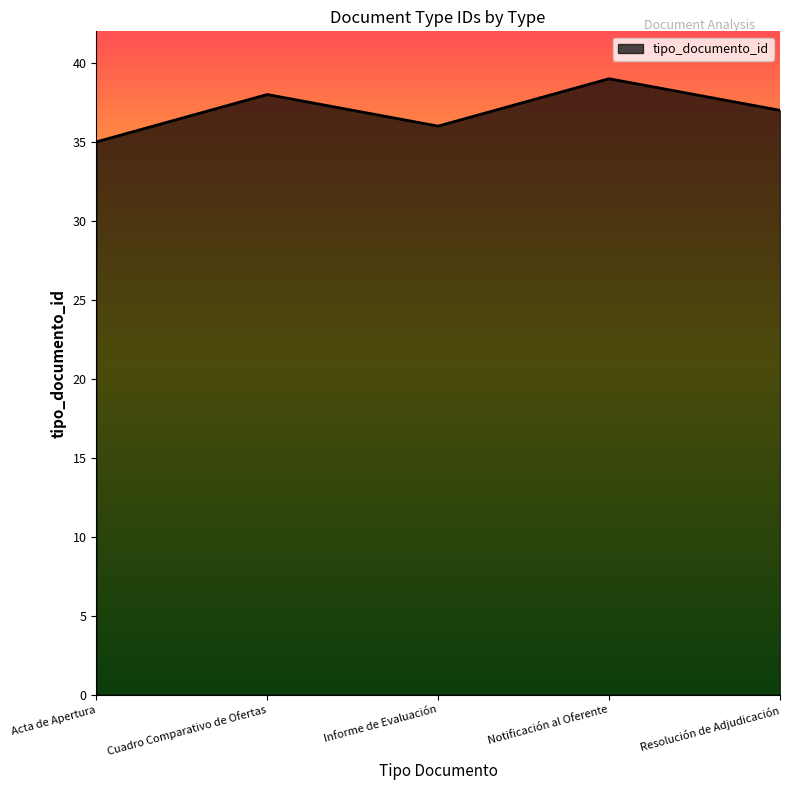

At which category does the data reach its first local peak?

Cuadro Comparativo de Ofertas